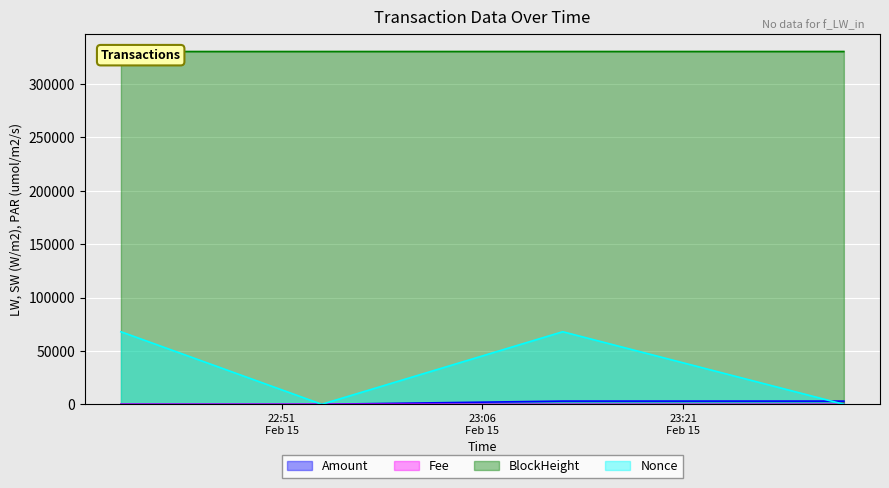

True or false: Nonce has more than 2 points higher than both neighbors.

False